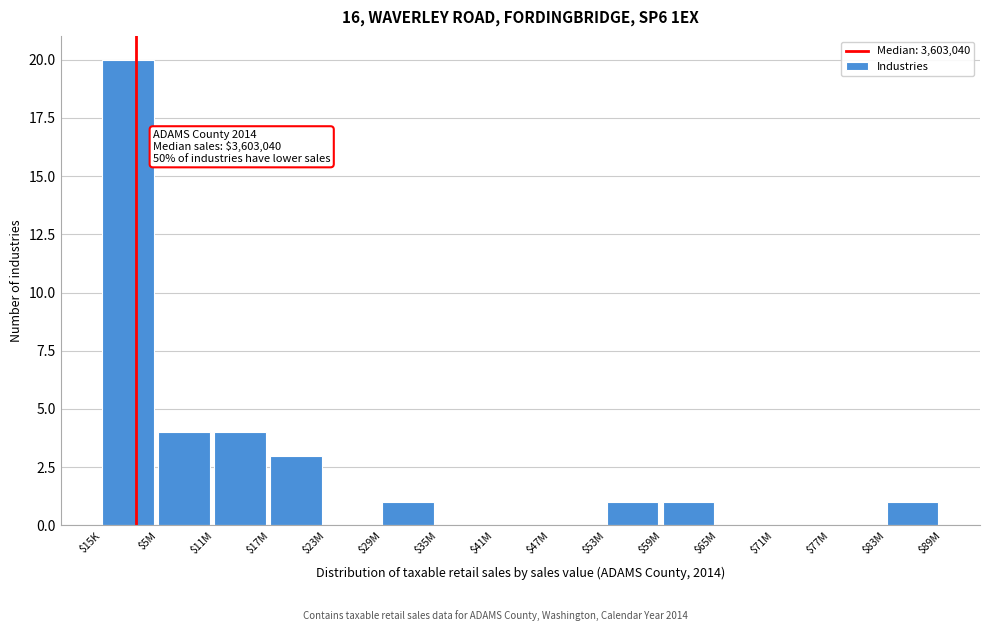

Is it true that the value at $53M is 1?

True